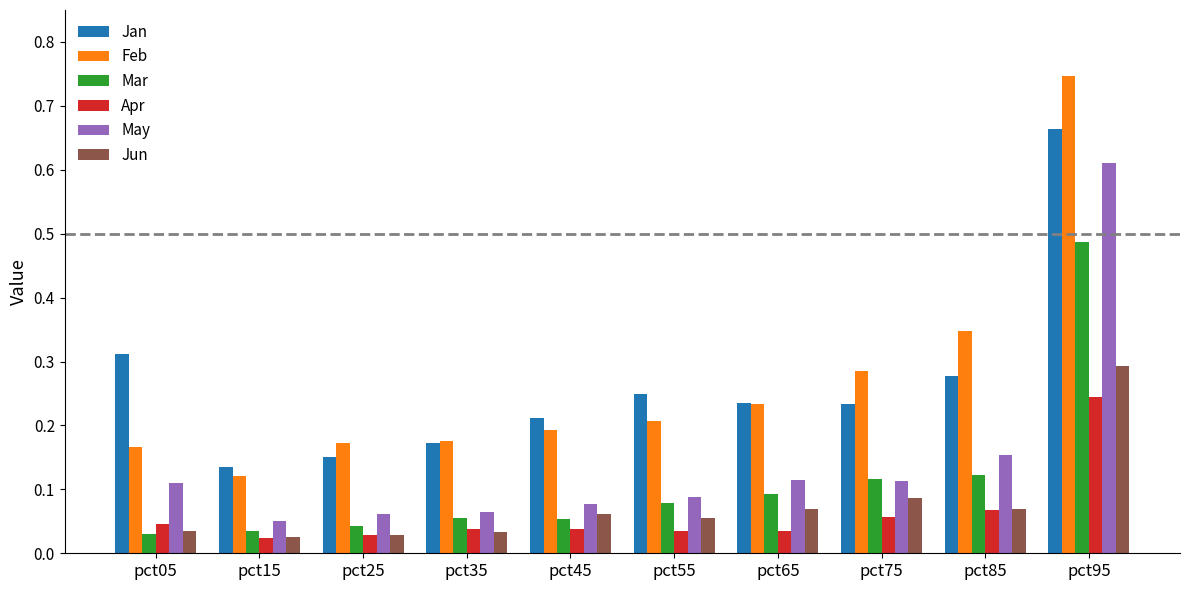

True or false: Feb has a value of 0.3 at pct55.

False